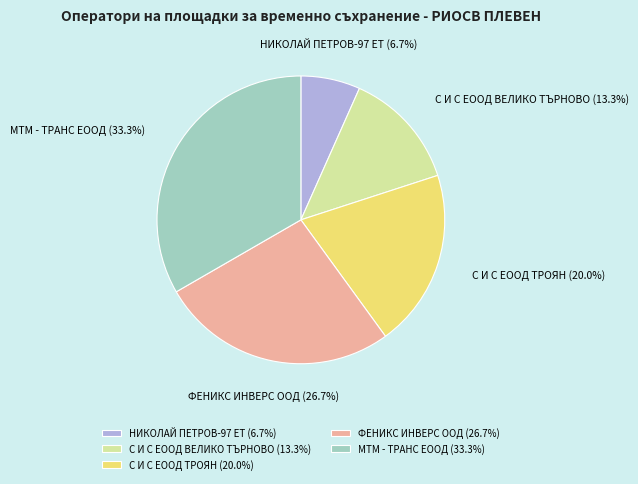

What is the ratio of the value at МТМ - ТРАНС ЕООД to the value at С И С ЕООД ТРОЯН?

1.7